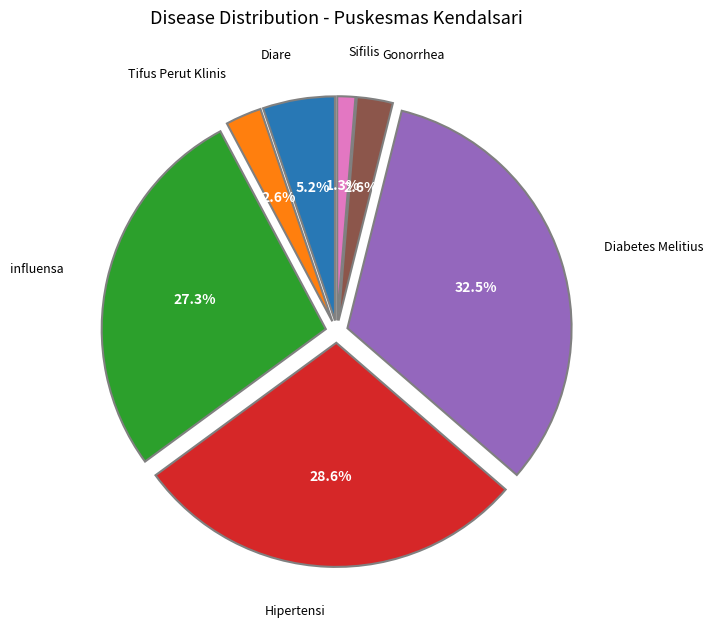

Is there a majority slice in this chart?

No